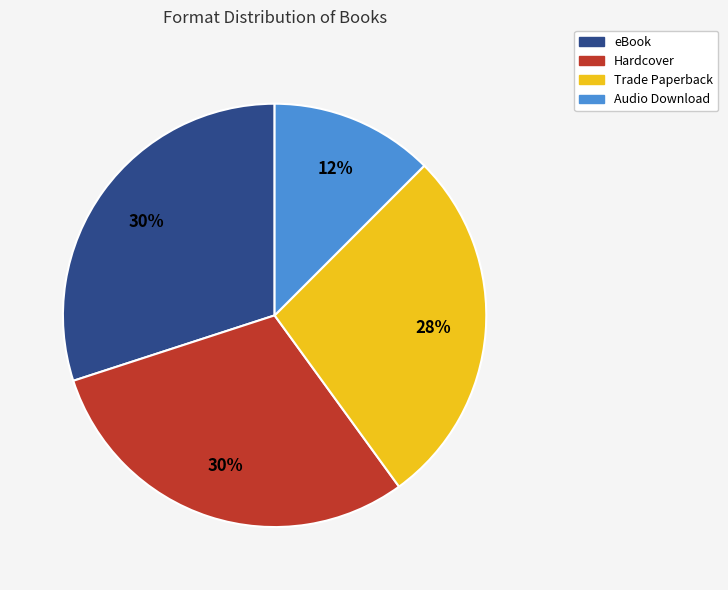

Does Hardcover account for over 50% of the chart?

No